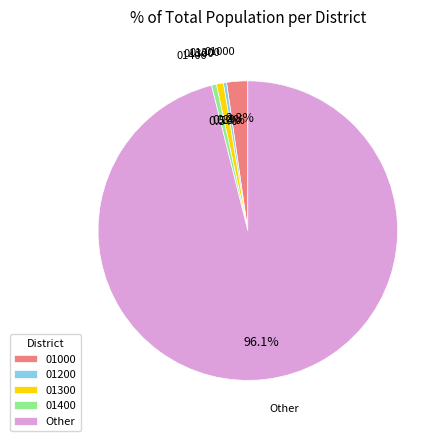

Which slice is the largest?

Other